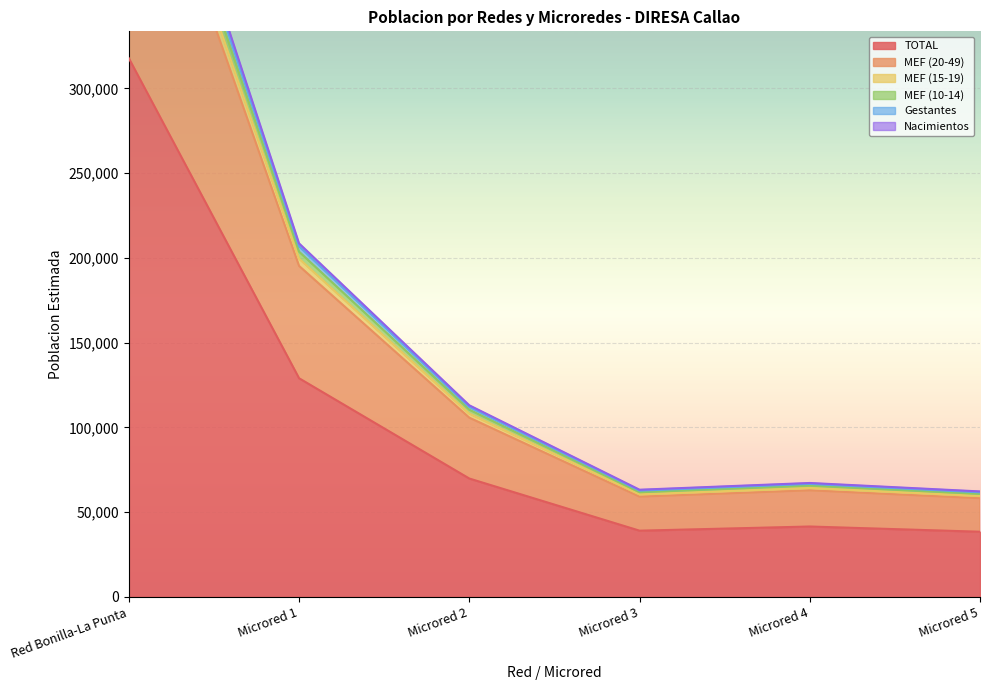

Rank the categories by MEF (20-49) value from lowest to highest.

Microred 5, Microred 3, Microred 4, Microred 2, Microred 1, Red Bonilla-La Punta